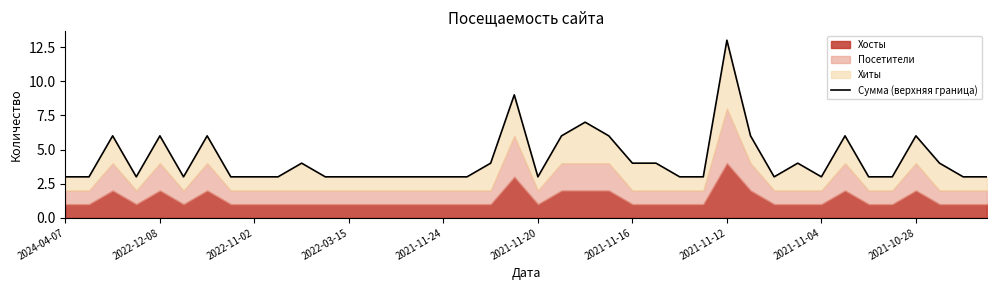

What is the change in value from 30 to 31?

+1